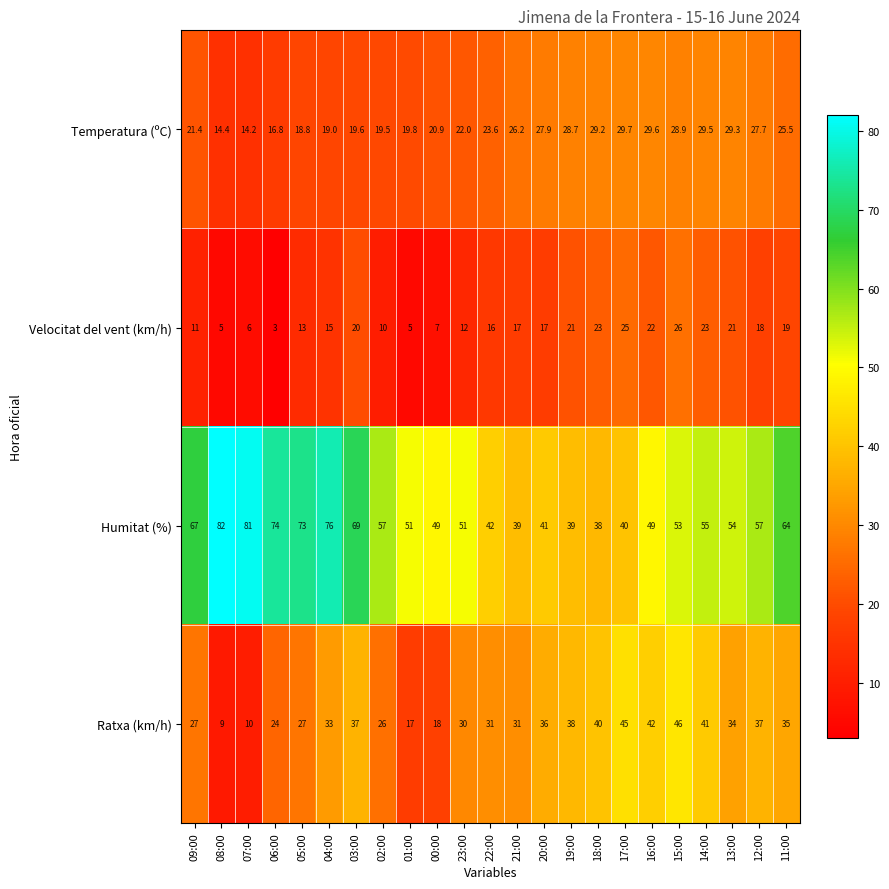

Read the Humitat (%) value at 00:00.

49.0